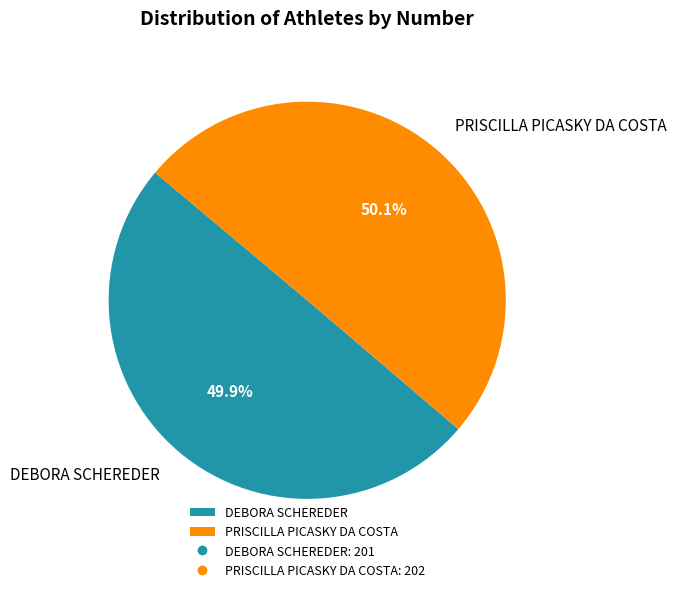

Count the number of slices in the pie.

2